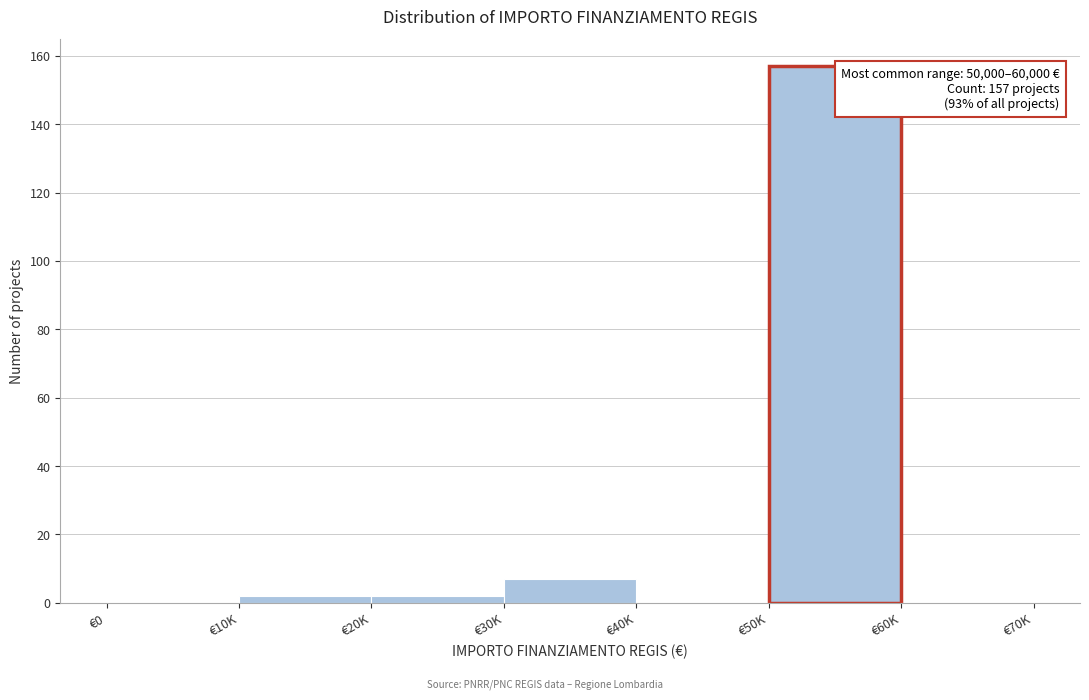

Reading left to right, list all the values displayed in this chart.

€0=0	€10K=2	€20K=2	€30K=7	€40K=0	€50K=157	€60K=0